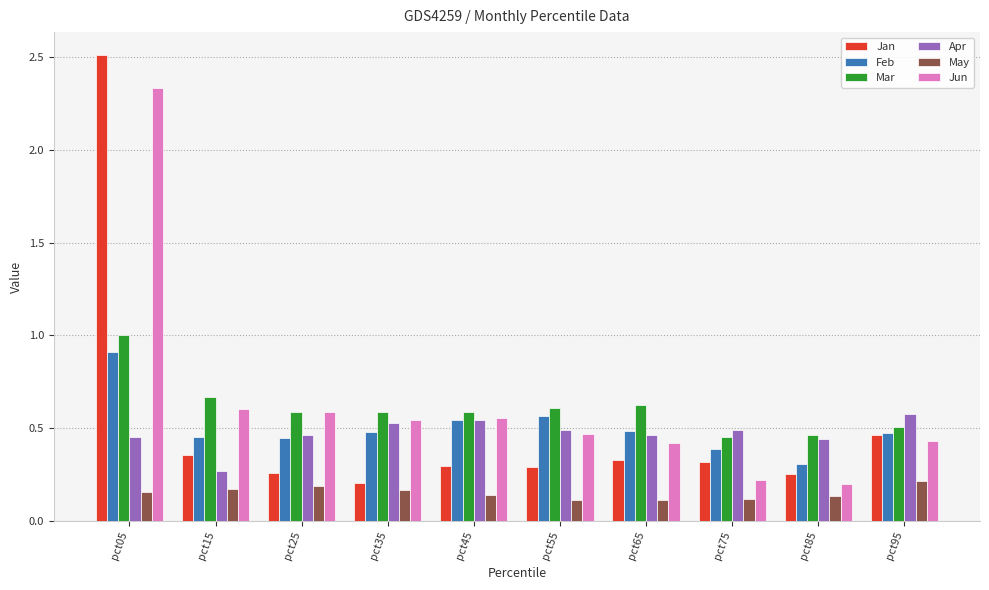

At which label does Feb reach its peak?

pct05